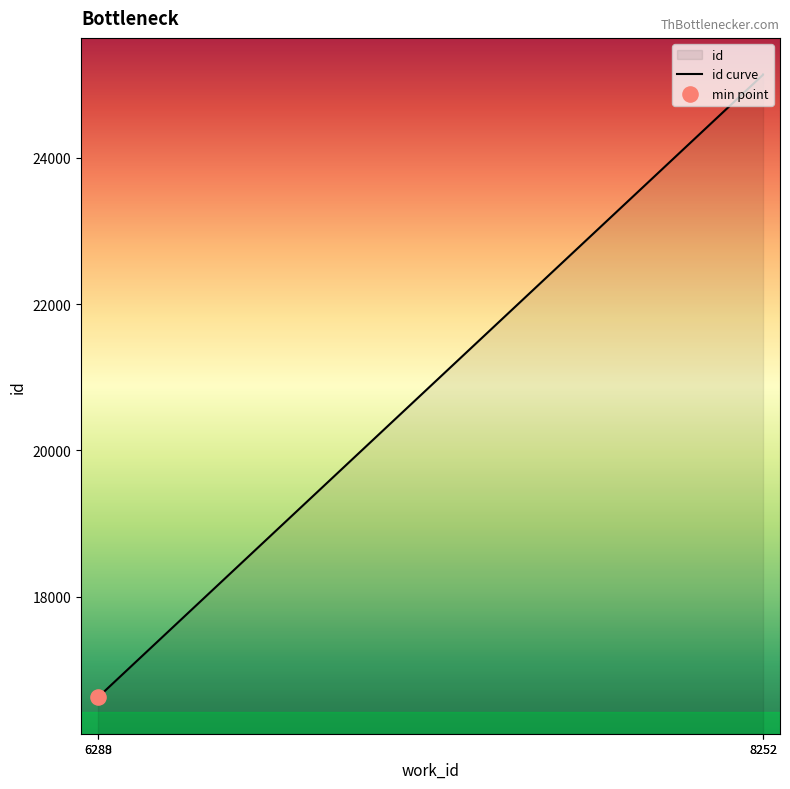

Between 6289 and 8252, which is larger?

8252